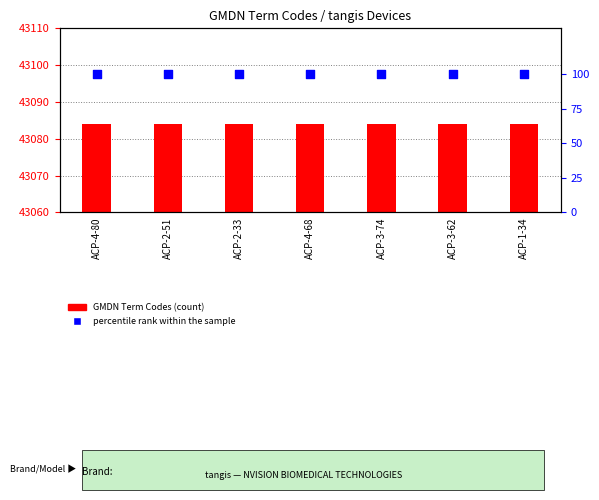

What are all the series names shown in the legend?

GMDN Term Codes, percentile rank within the sample